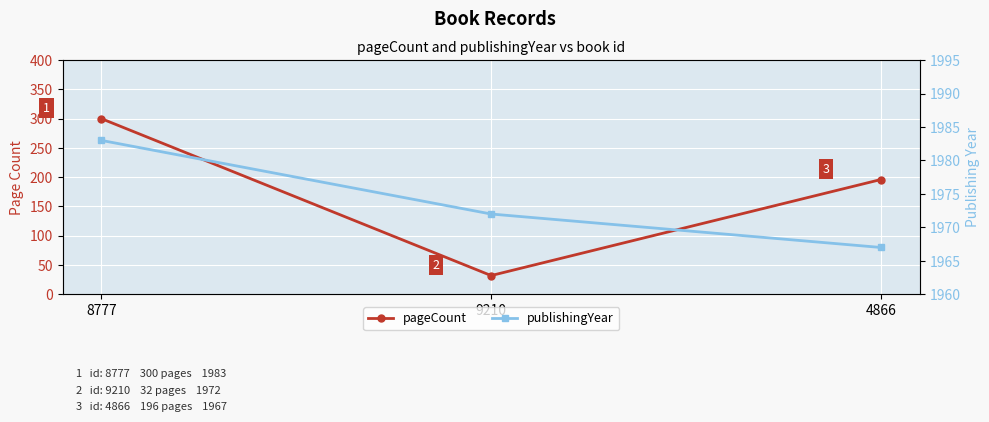

At which label does publishingYear first exceed 1972?

8777